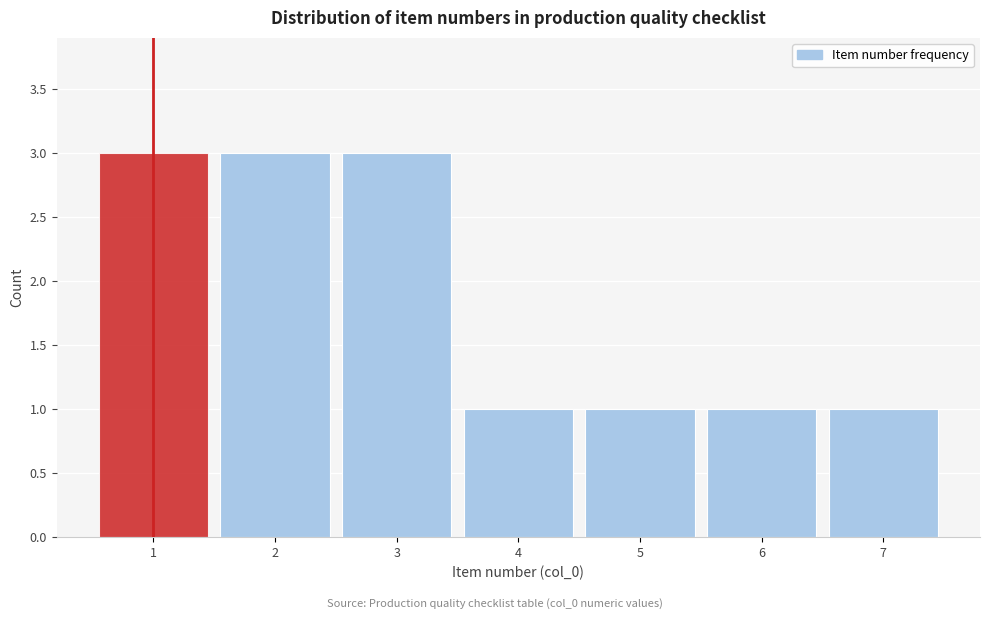

Reading left to right, transcribe this chart: for each bar, give the range it covers on the x-axis and its height. The values are not printed on the chart, so give them approximately, as read against the axis.

0.5 to 1.5: 3
1.5 to 2.5: 3
2.5 to 3.5: 3
3.5 to 4.5: 1
4.5 to 5.5: 1
5.5 to 6.5: 1
6.5 to 7.5: 1